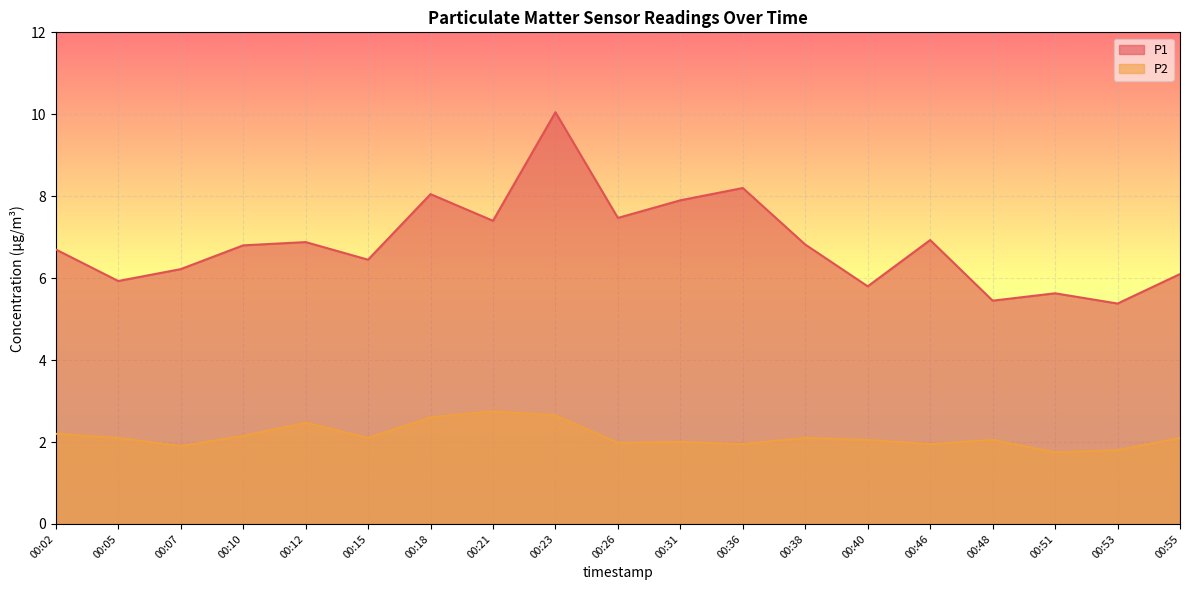

The value of P1 at 00:10 is 8.9. True or false?

False